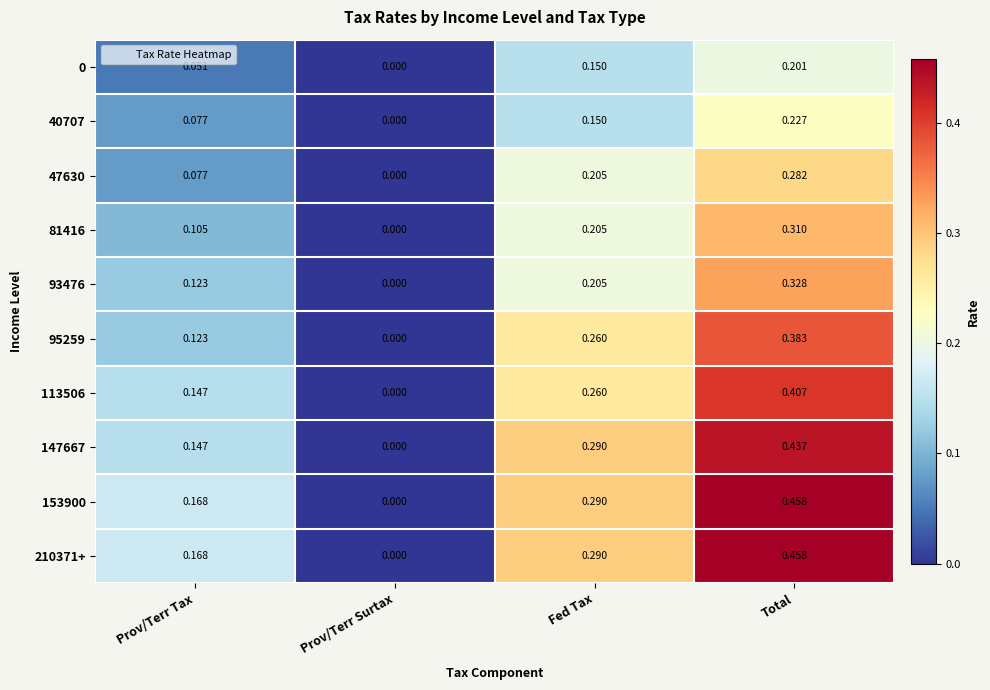

At which label is 81416 closest to 0?

Prov/Terr Surtax